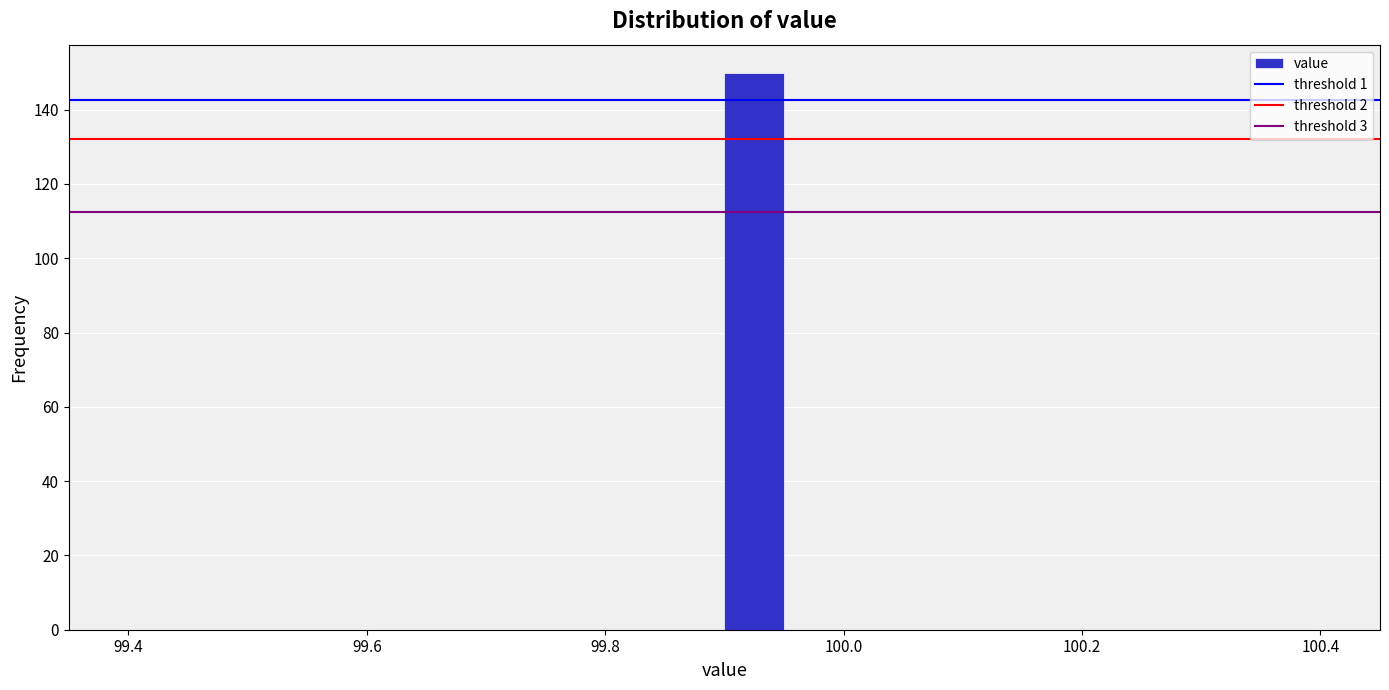

Around what value on the x-axis is the tallest bar? Give the approximate position of its centre, as read against the axis.

99.92